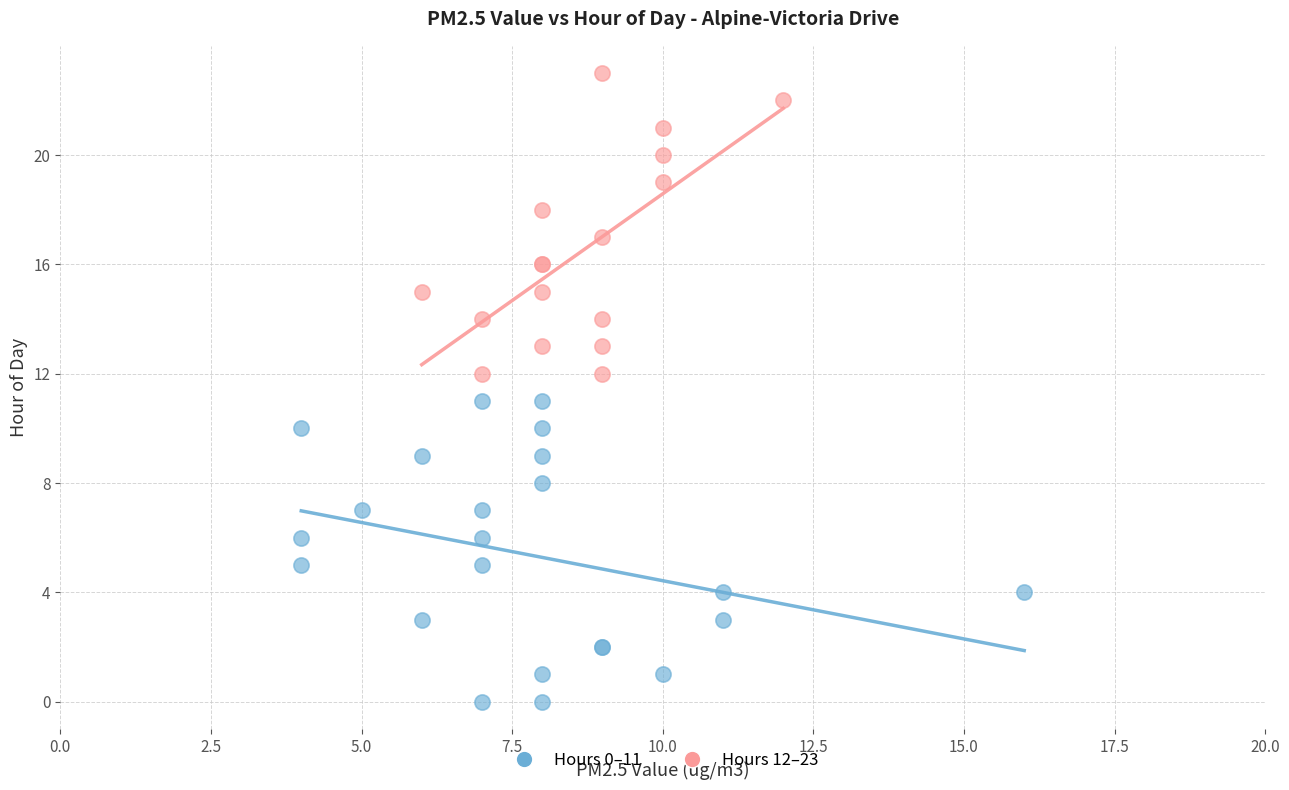

Which series reaches the maximum Y coordinate?

Hours 12–23